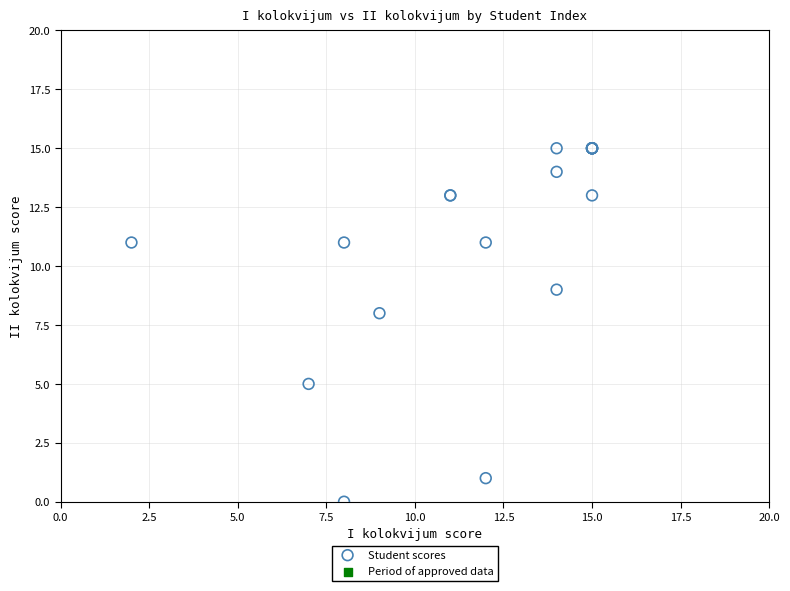

What Y value in the scatter plot is closest to 7?

8